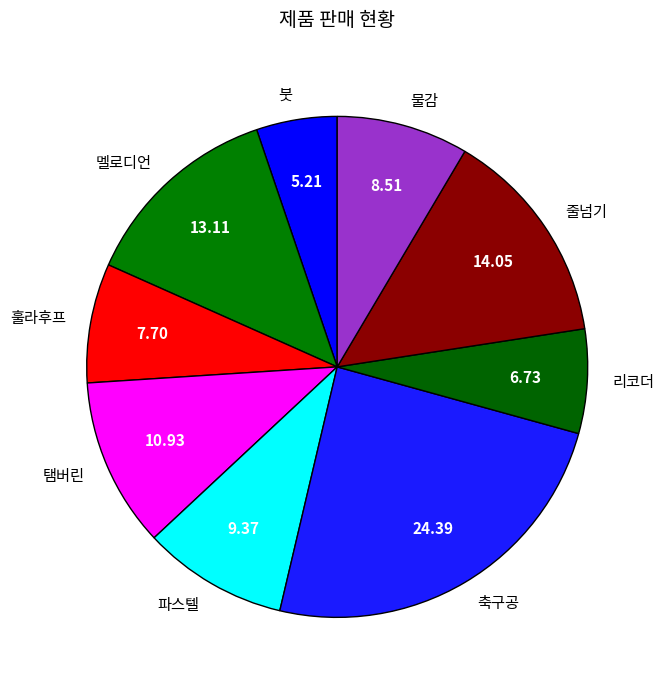

How many segments does this pie chart have?

9